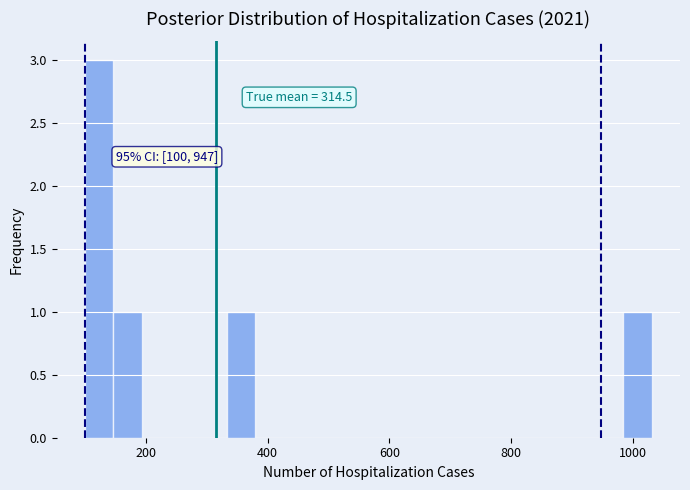

Around what value on the x-axis is the tallest bar? Give the approximate position of its centre, as read against the axis.

120